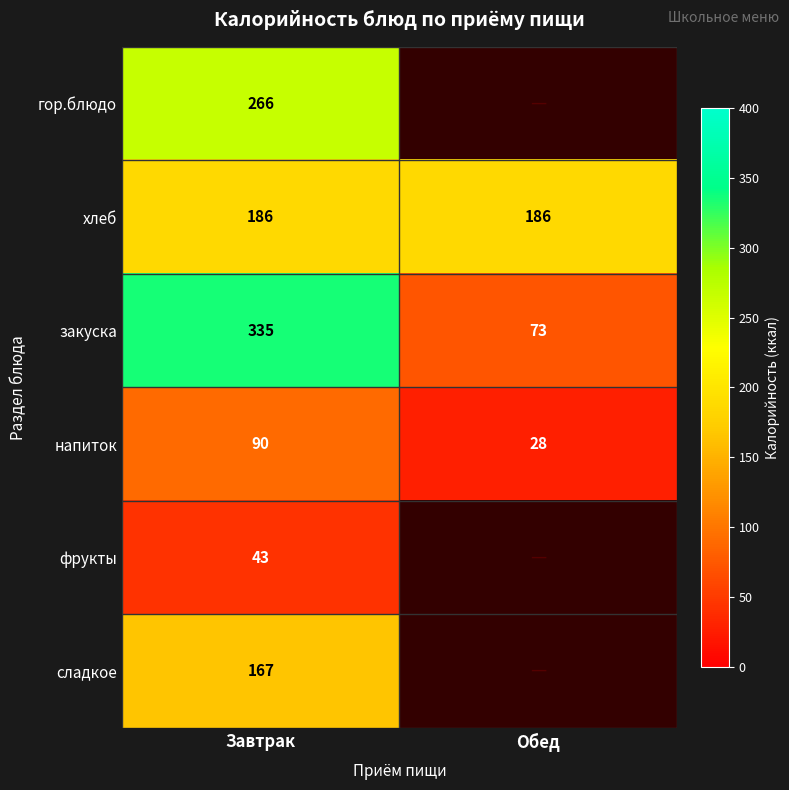

List the labels in order of закуска value, smallest first.

Обед, Завтрак